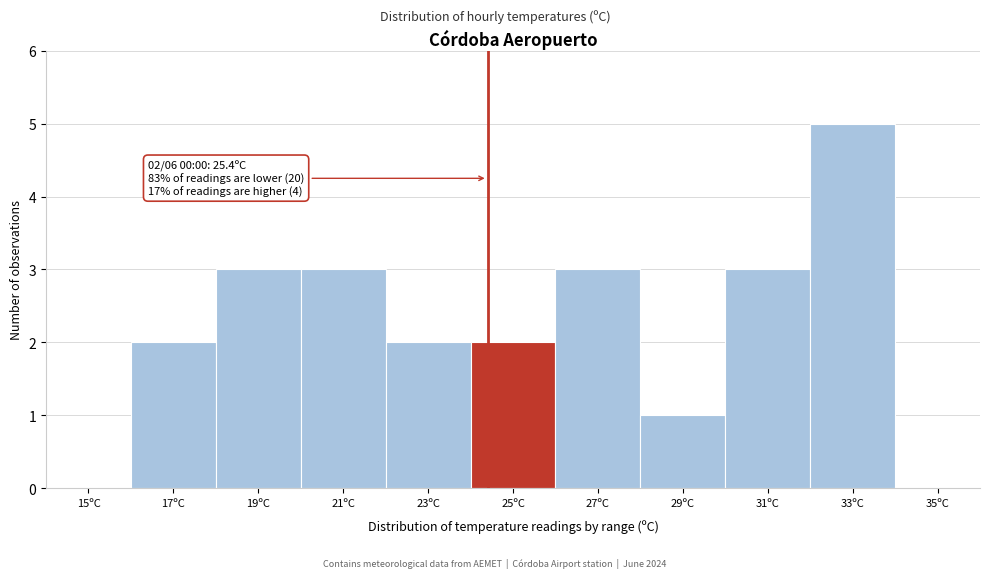

Reading right to left, what are all the values shown in this chart?

35ºC=0	33ºC=5	31ºC=3	29ºC=1	27ºC=3	25ºC=2	23ºC=2	21ºC=3	19ºC=3	17ºC=2	15ºC=0